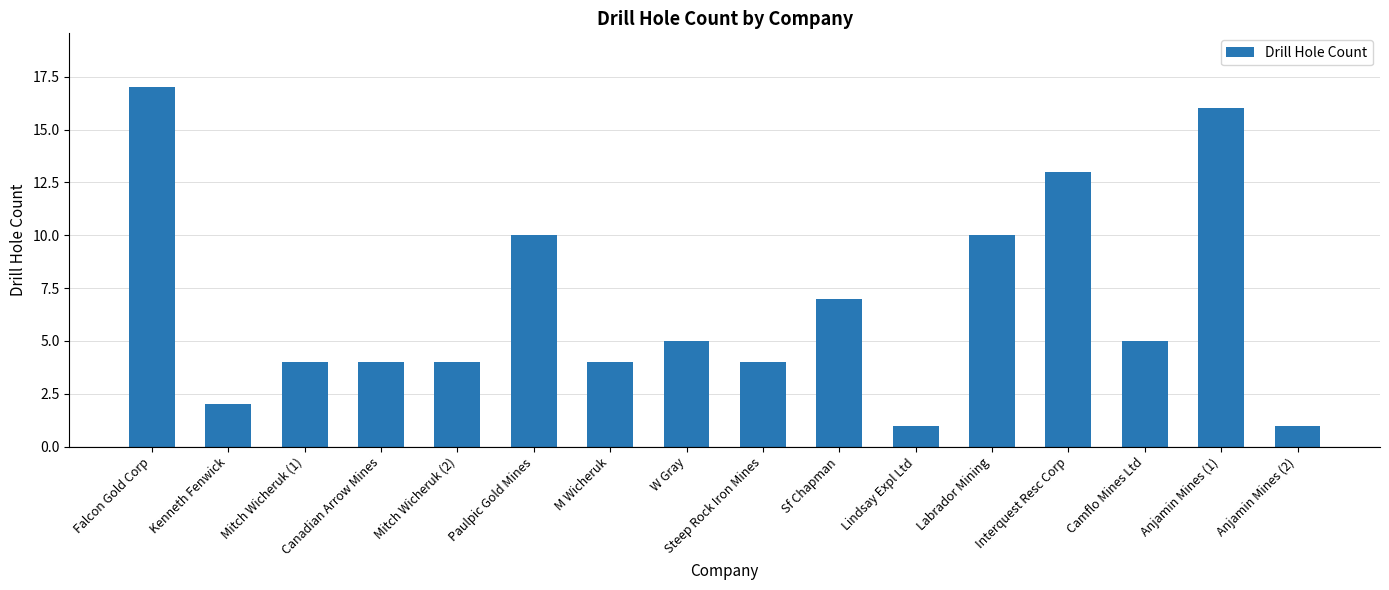

What is the sum of the values at Mitch Wicheruk (2) and Canadian Arrow Mines?

8